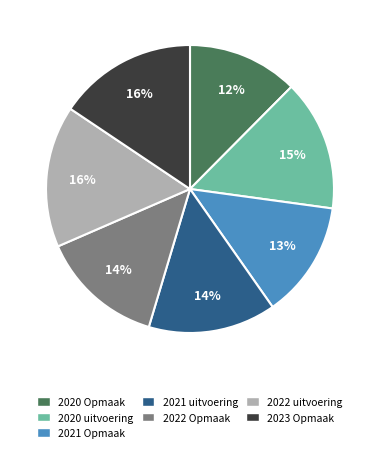

Is there a majority slice in this chart?

No